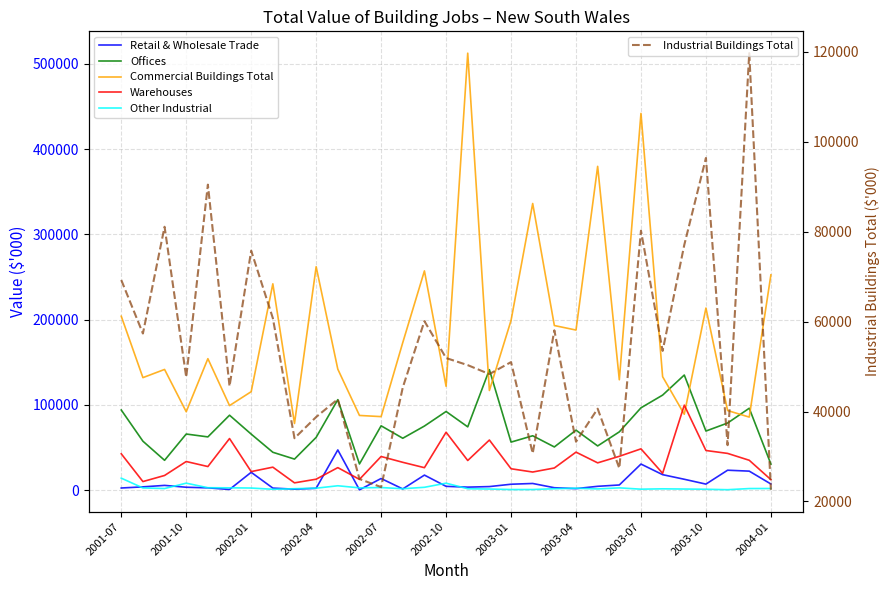

At which category does the chart reach its peak across all series?

16